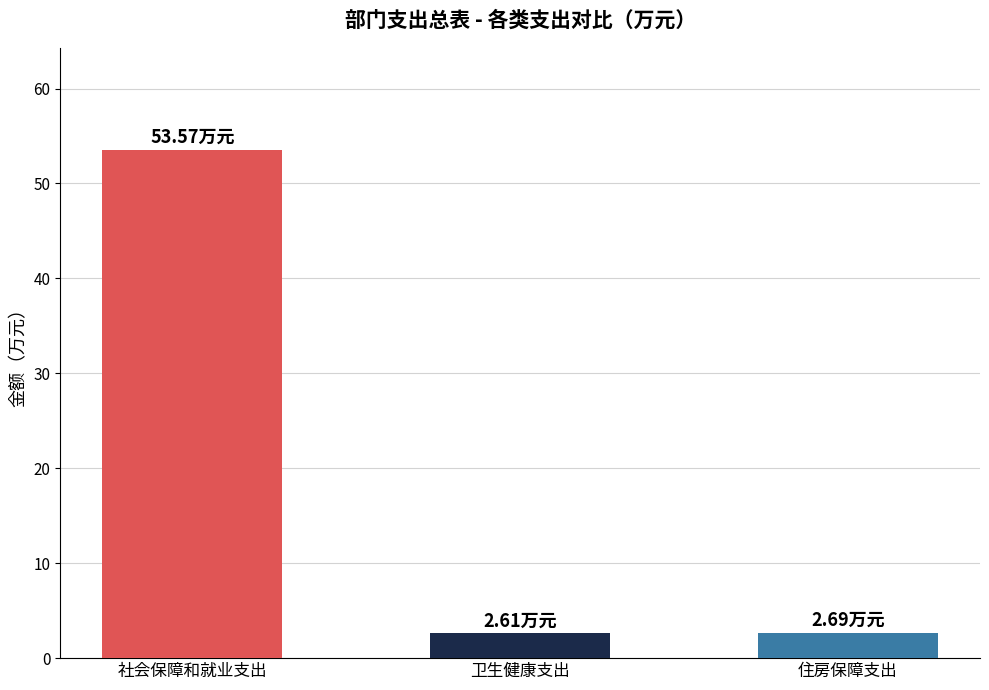

How many bars are there in total?

3